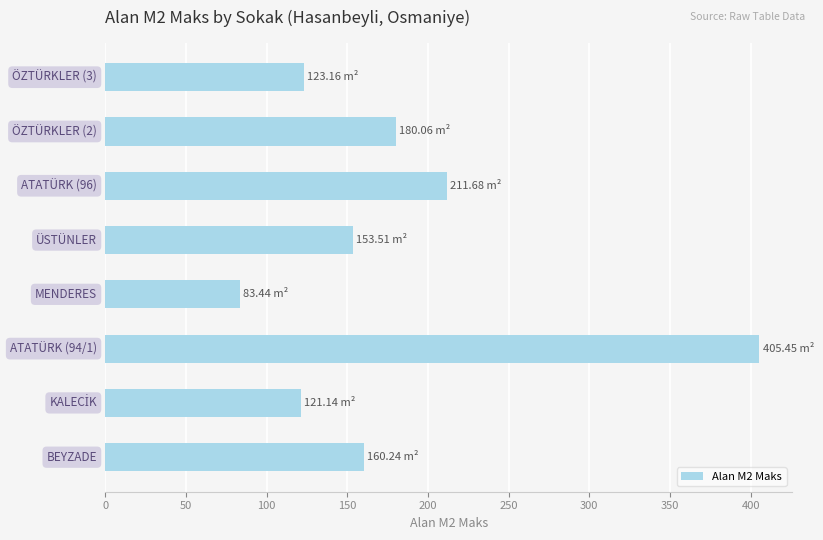

What is the sum of all values?

1438.7